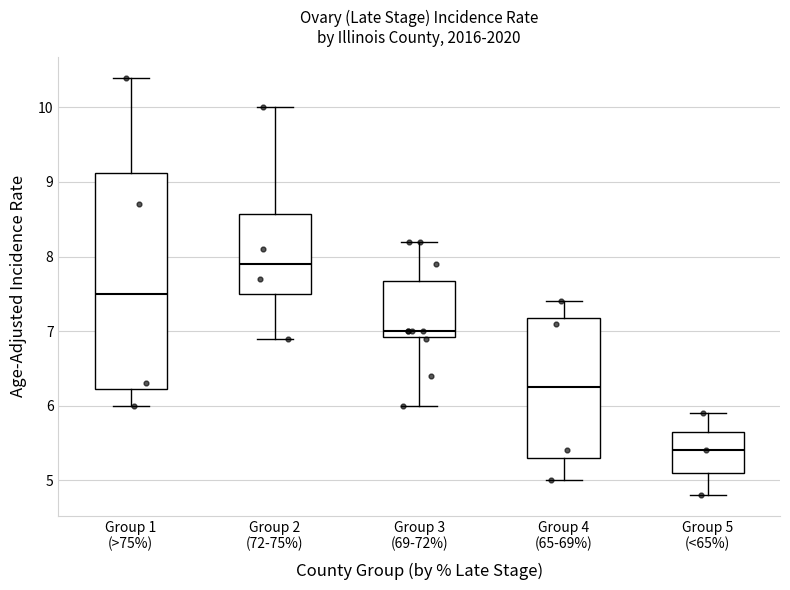

Reading left to right, read every box against the y-axis: the position of its median line, the range the box covers, and the ends of its whiskers. The values are not printed on the chart, so give them approximately, as read against the axis.

Group 1 (>75%): median 7.5, box 6.2 to 9.1, whiskers 6.0 to 10.4
Group 2 (72-75%): median 7.9, box 7.5 to 8.6, whiskers 6.9 to 10.0
Group 3 (69-72%): median 7.0, box 6.9 to 7.7, whiskers 6.0 to 8.2
Group 4 (65-69%): median 6.3, box 5.3 to 7.2, whiskers 5.0 to 7.4
Group 5 (<65%): median 5.4, box 5.1 to 5.7, whiskers 4.8 to 5.9